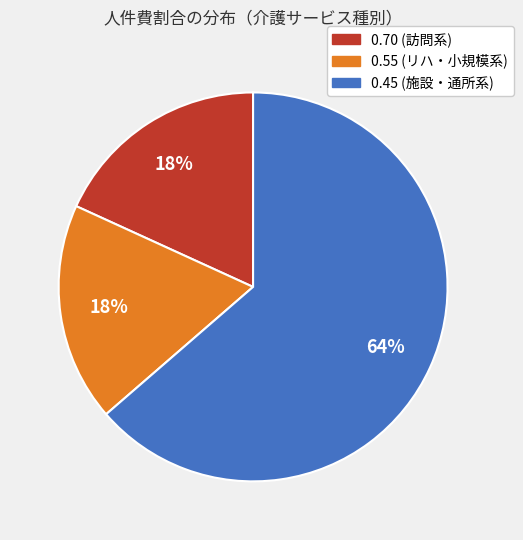

Is there a majority slice in this chart?

Yes